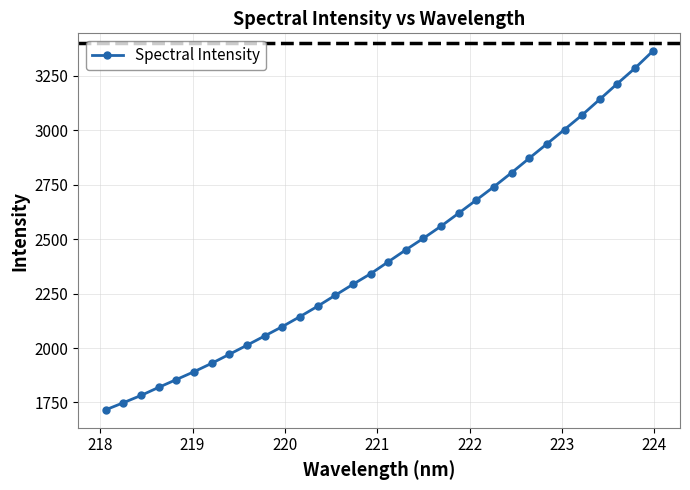

How many lines are shown in the chart?

1